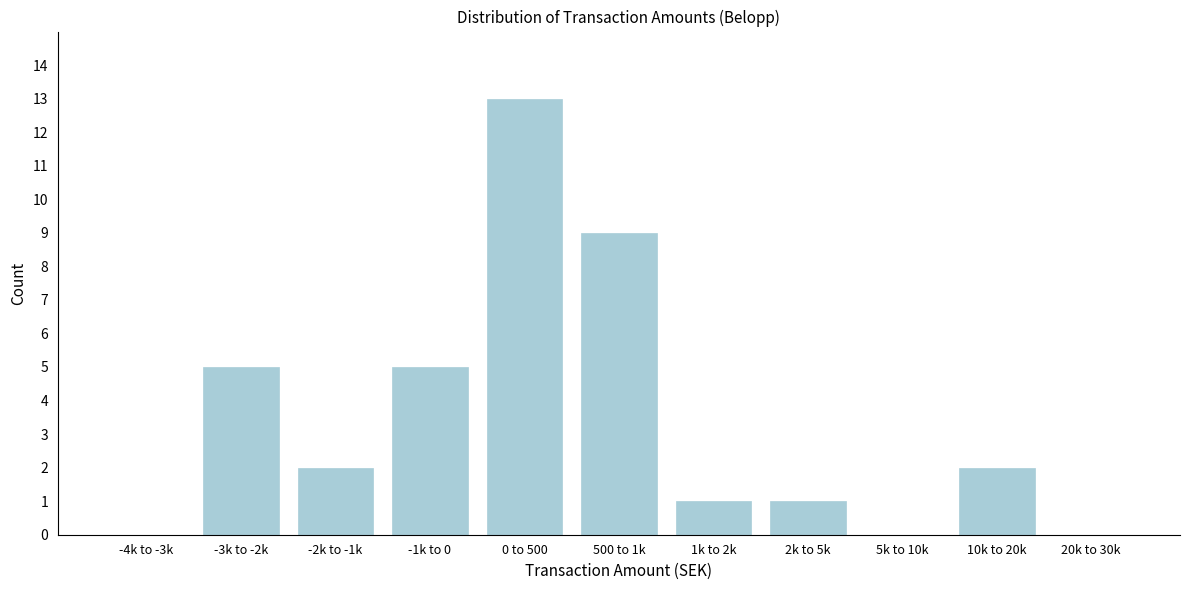

Reading right to left, what are all the values shown in this chart?

20k to 30k=0	10k to 20k=2	5k to 10k=0	2k to 5k=1	1k to 2k=1	500 to 1k=9	0 to 500=13	-1k to 0=5	-2k to -1k=2	-3k to -2k=5	-4k to -3k=0